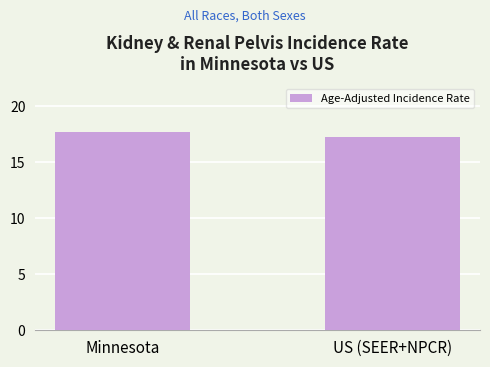

Reading right to left, transcribe all the data shown in this chart.

US (SEER+NPCR)=17.2	Minnesota=17.7